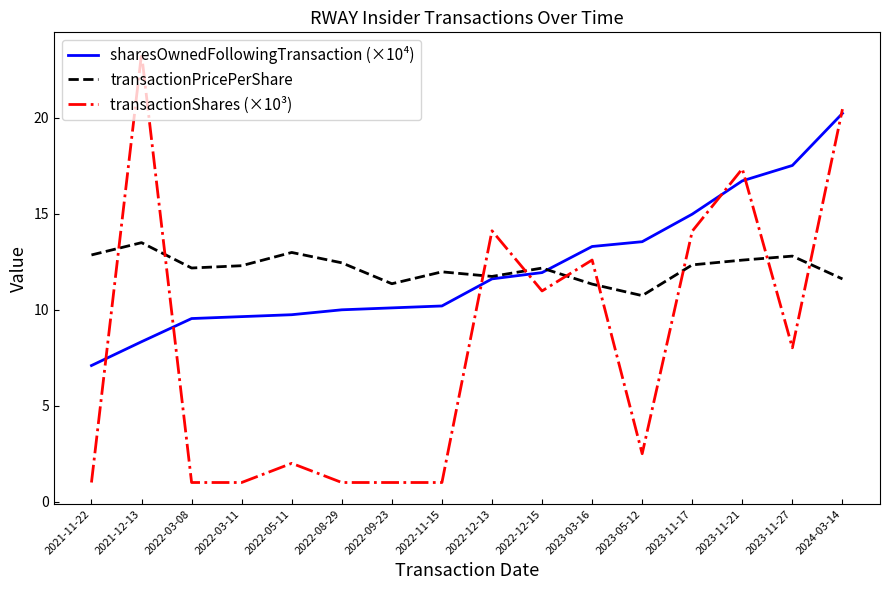

Which series changed the most between 2022-11-15 and 2023-11-27?

sharesOwnedFollowingTransaction (×10⁴)